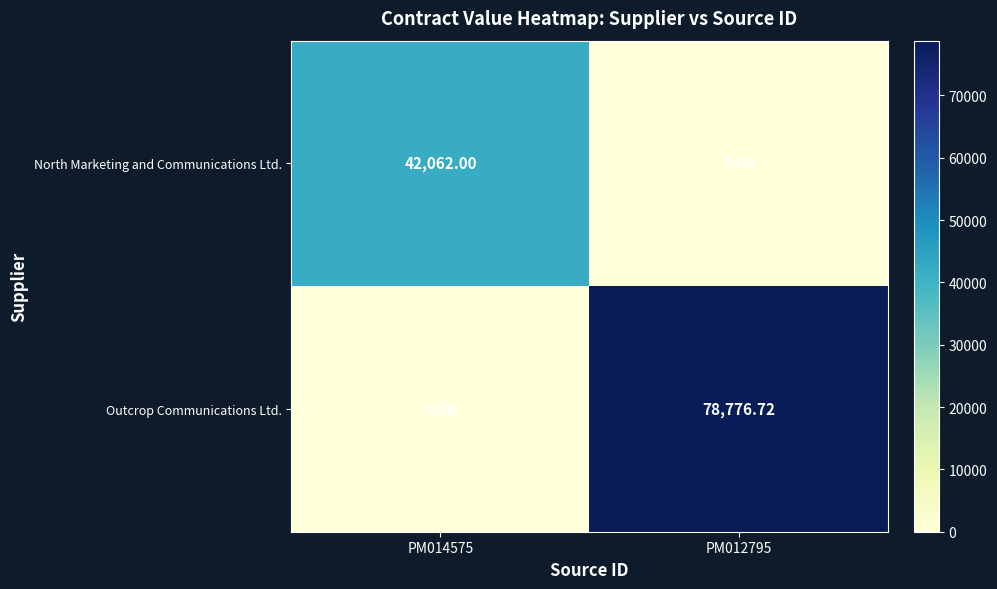

What is the spread (max minus min) of values at PM014575?

42062.0